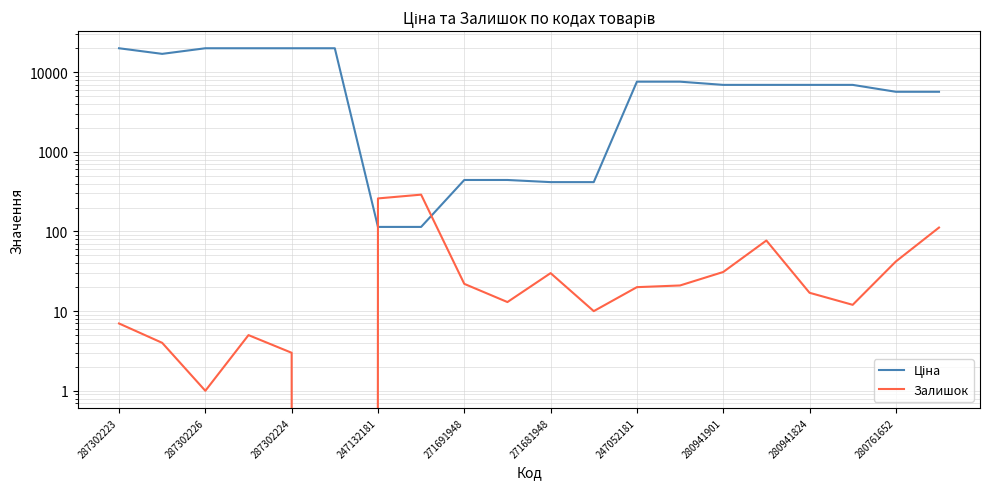

At which category is the sum across all series the highest?

287302223